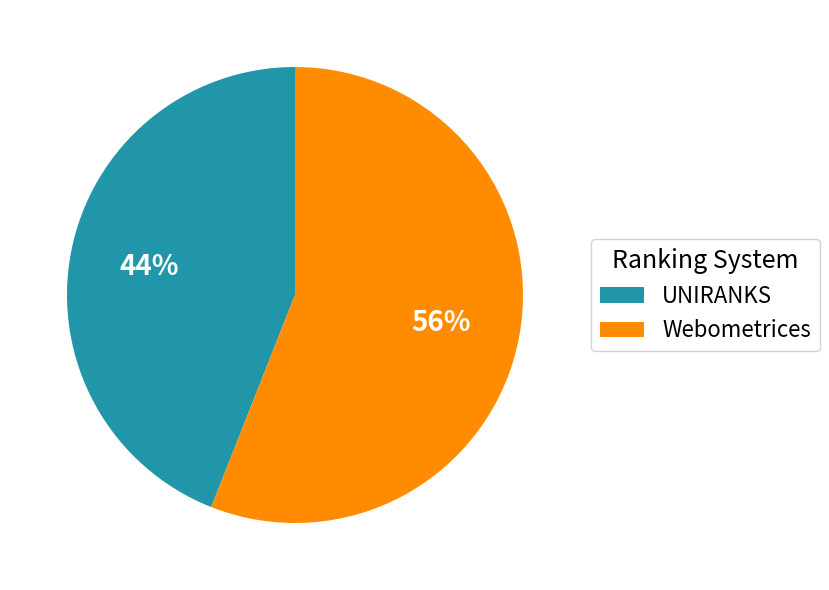

What is the ratio of the value at UNIRANKS to the value at Webometrices?

0.8